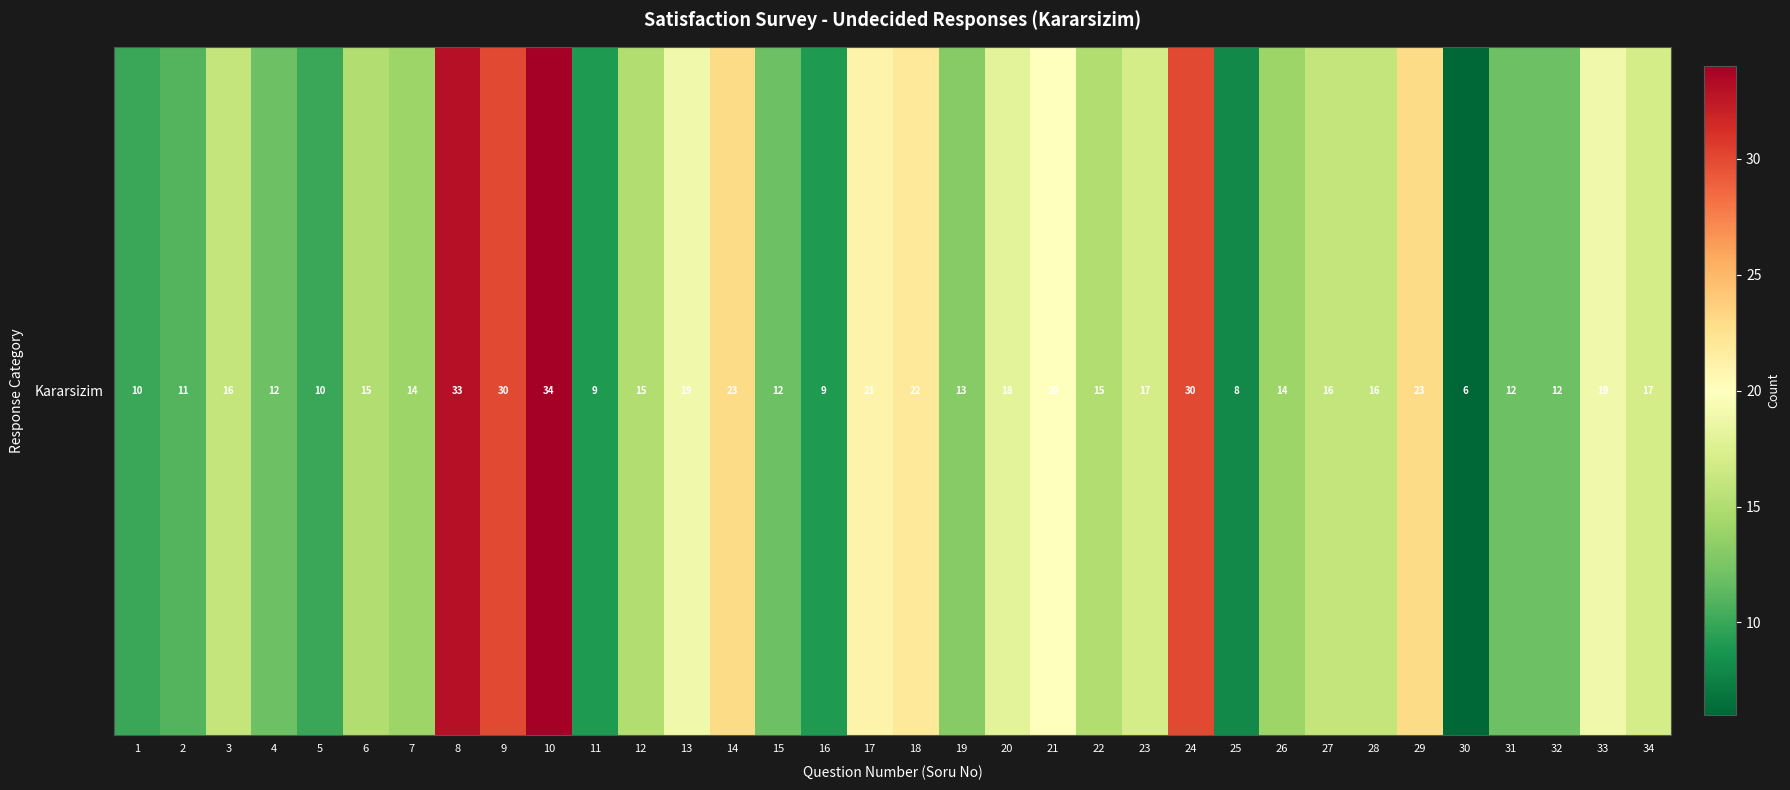

List the labels in order of value, smallest first.

30, 25, 11, 16, 1, 5, 2, 4, 15, 31, 32, 19, 7, 26, 6, 12, 22, 3, 27, 28, 23, 34, 20, 13, 33, 21, 17, 18, 14, 29, 9, 24, 8, 10